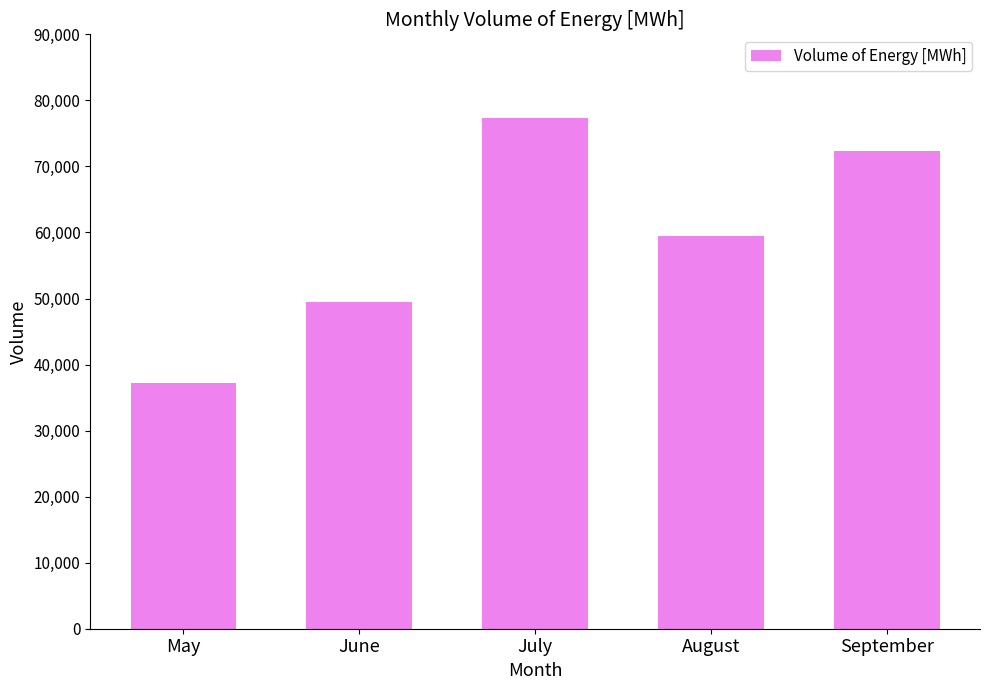

The chart shows a value of 81796 at August. True or false?

False